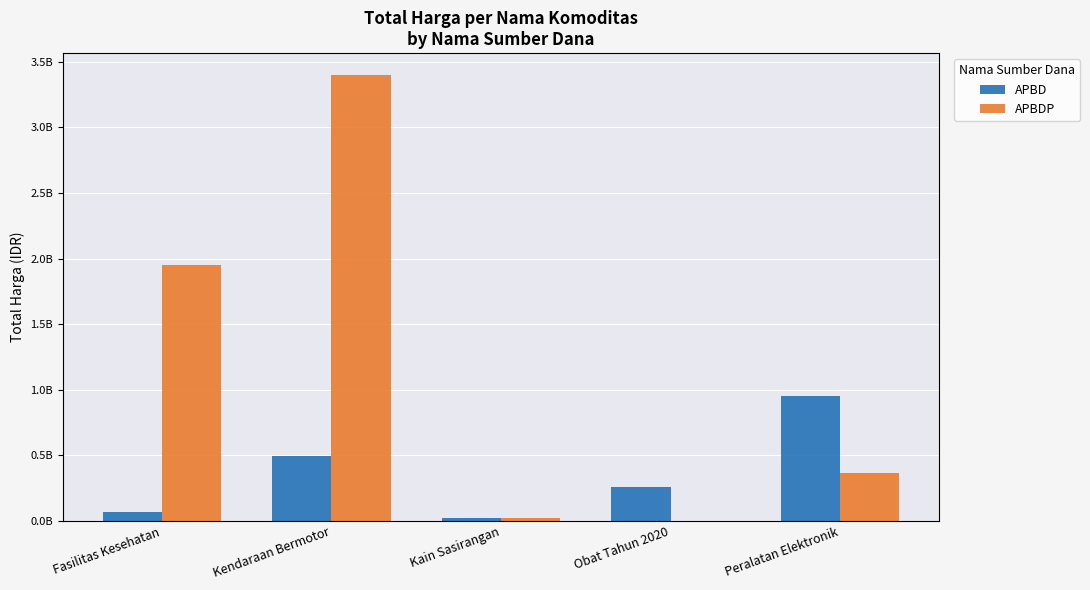

What are all the series names shown in the legend?

APBD, APBDP